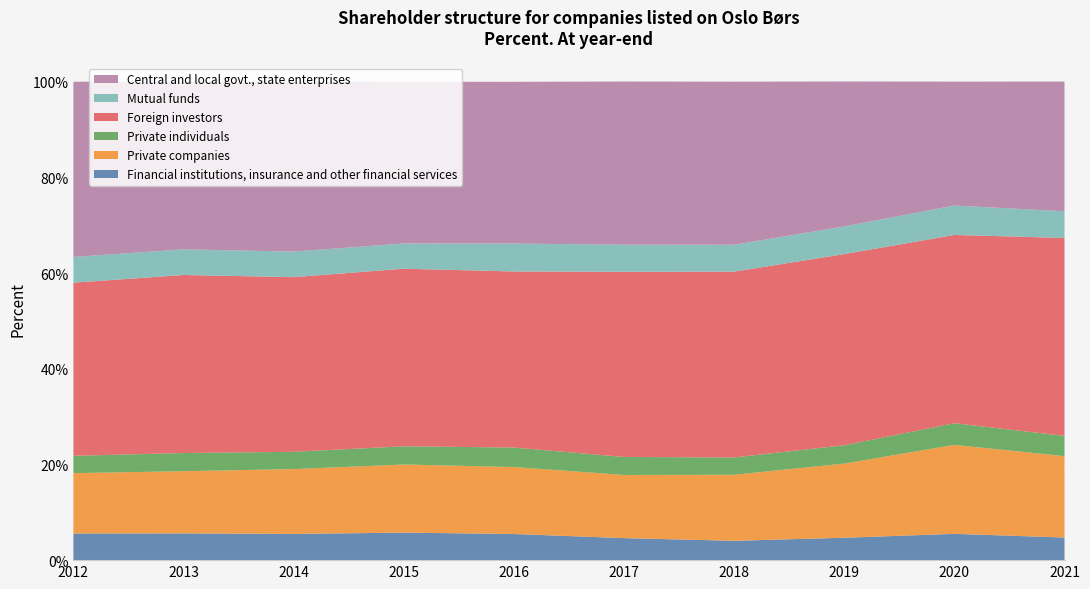

Reading right to left, extract all data points from this chart.

Financial institutions, insurance and other financial services: 2021=4.7	2020=5.5	2019=4.7	2018=4.0	2017=4.6	2016=5.5	2015=5.8	2014=5.5	2013=5.6	2012=5.6
Private companies: 2021=17.0	2020=18.6	2019=15.5	2018=13.8	2017=13.2	2016=14.0	2015=14.2	2014=13.6	2013=13.0	2012=12.6
Private individuals: 2021=4.2	2020=4.5	2019=3.8	2018=3.6	2017=3.8	2016=4.1	2015=3.8	2014=3.6	2013=3.8	2012=3.6
Foreign investors: 2021=41.4	2020=39.4	2019=40.0	2018=38.8	2017=38.7	2016=36.8	2015=37.1	2014=36.5	2013=37.2	2012=36.2
Mutual funds: 2021=5.6	2020=6.2	2019=5.8	2018=5.6	2017=5.7	2016=5.8	2015=5.3	2014=5.3	2013=5.4	2012=5.4
Central and local govt., state enterprises: 2021=27.1	2020=25.9	2019=30.3	2018=34.1	2017=34.1	2016=33.8	2015=33.8	2014=35.5	2013=35.0	2012=36.6